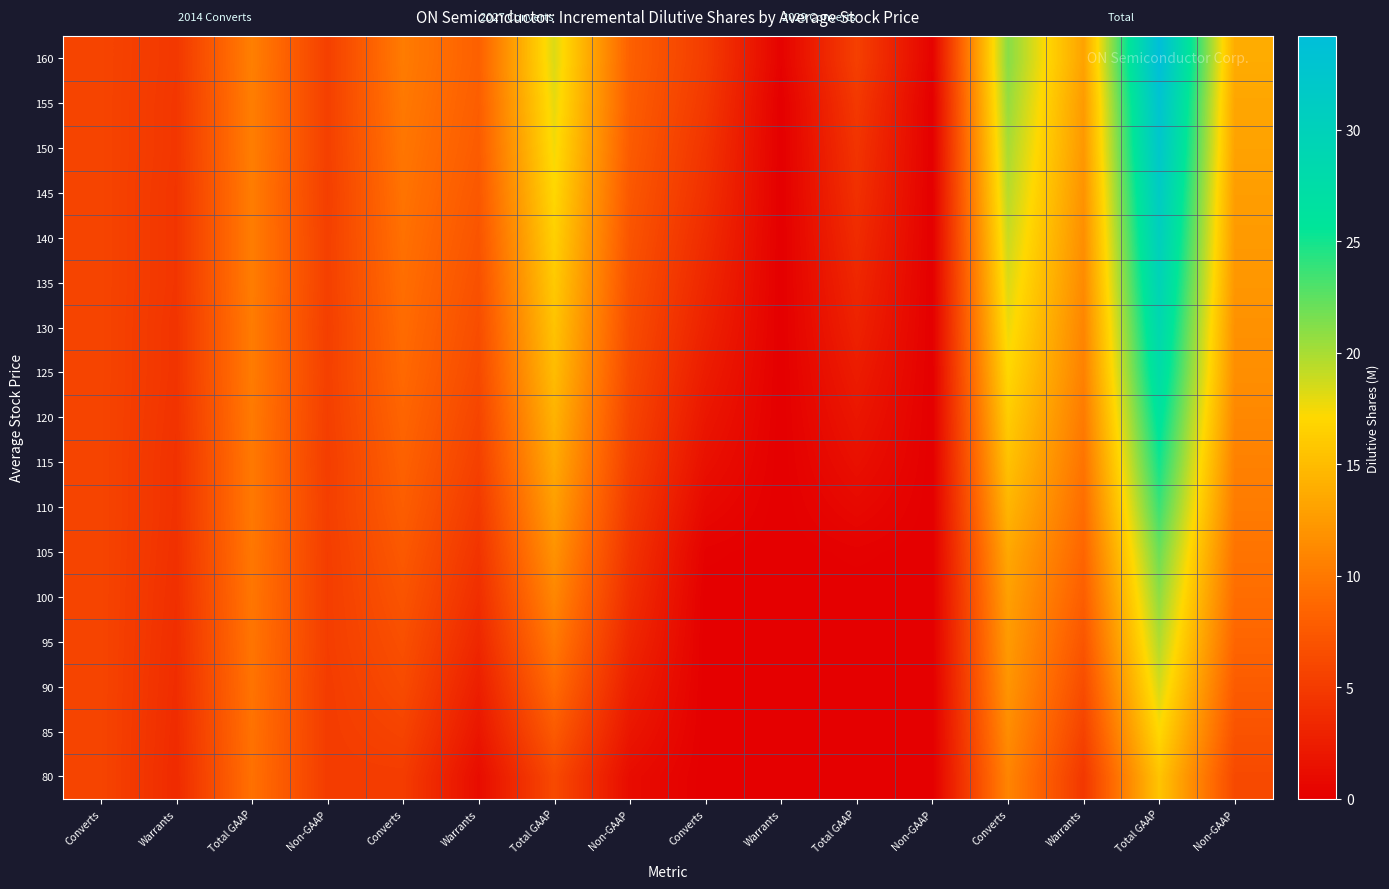

At which category is the sum across all series the highest?

Total GAAP